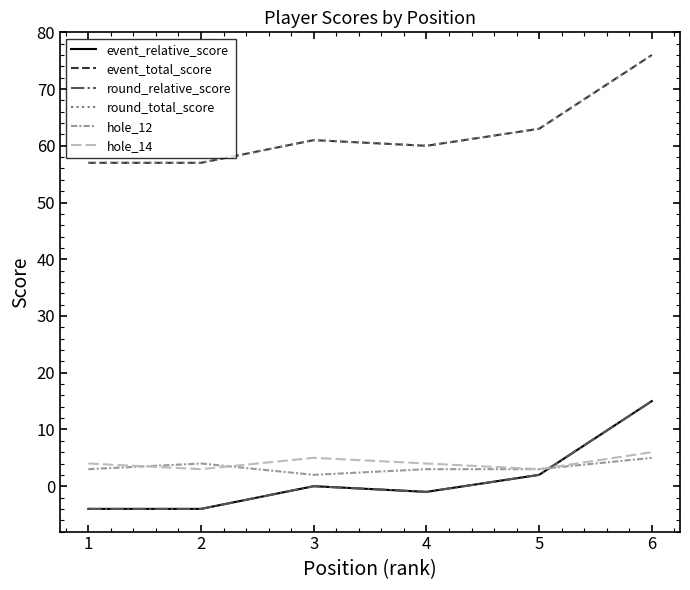

At how many categories does at least one series exceed 10?

6